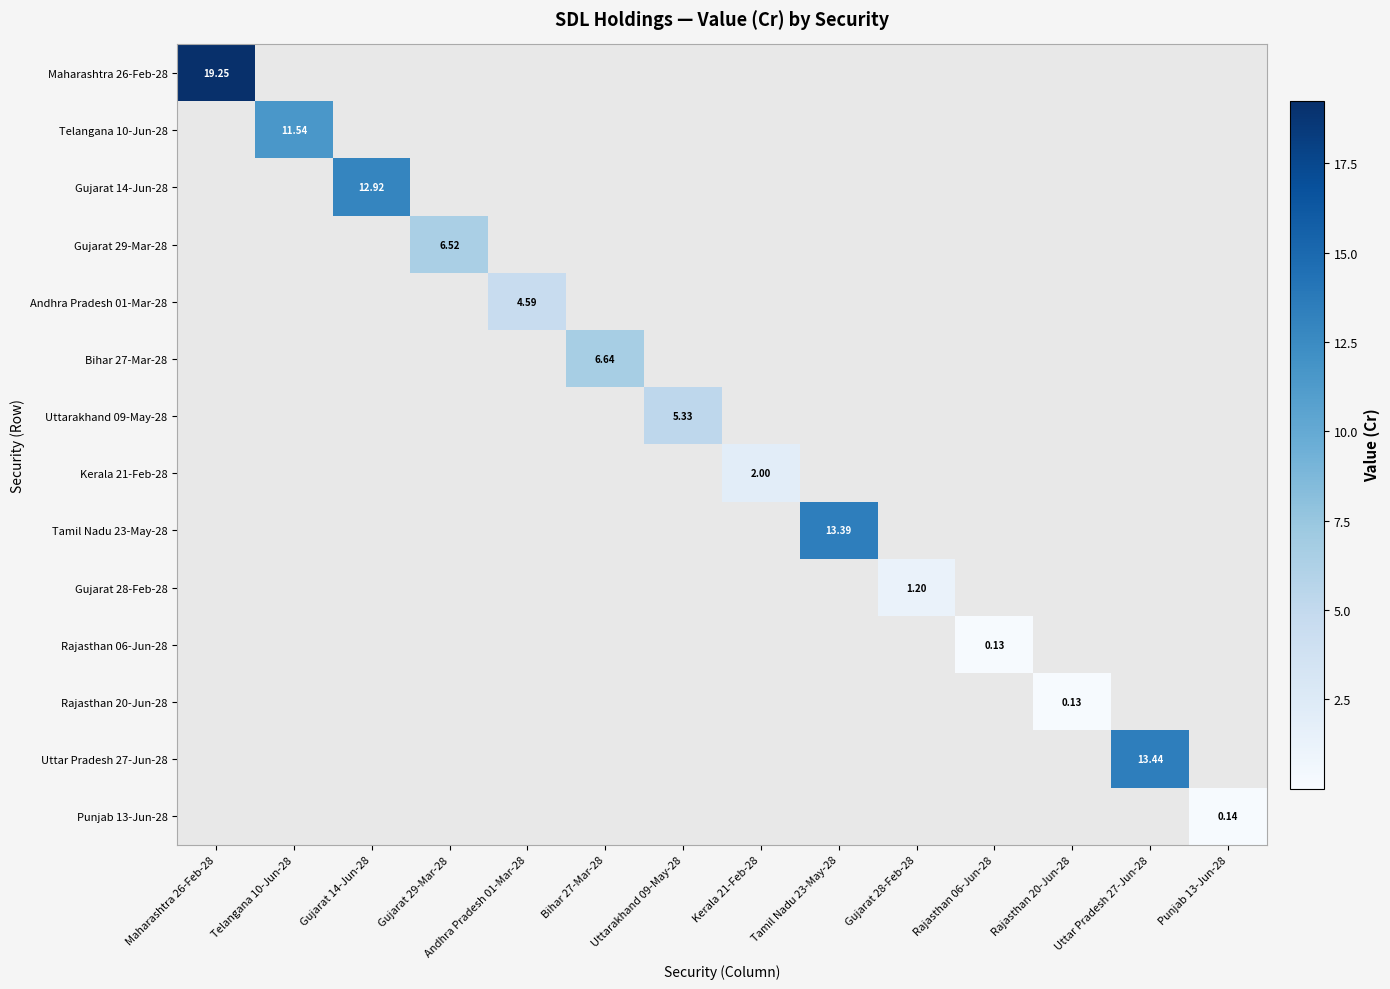

List the series in order of their peak value, highest first.

Maharashtra 26-Feb-28, Uttar Pradesh 27-Jun-28, Tamil Nadu 23-May-28, Gujarat 14-Jun-28, Telangana 10-Jun-28, Bihar 27-Mar-28, Gujarat 29-Mar-28, Uttarakhand 09-May-28, Andhra Pradesh 01-Mar-28, Kerala 21-Feb-28, Gujarat 28-Feb-28, Punjab 13-Jun-28, Rajasthan 20-Jun-28, Rajasthan 06-Jun-28